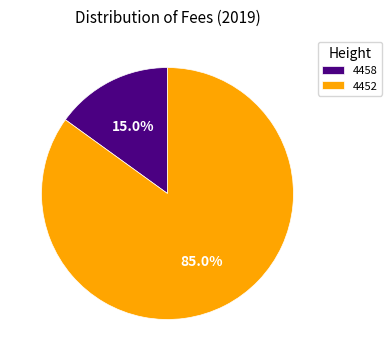

Do 4458 and 4452 together represent more than half of the pie?

Yes